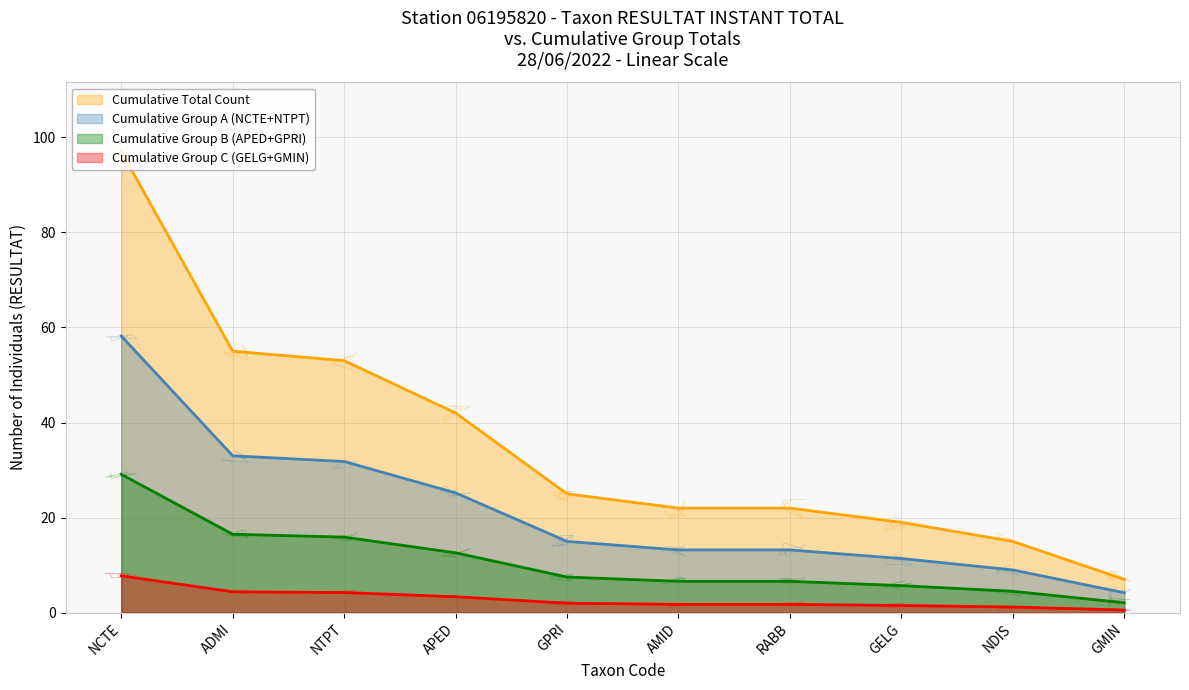

Does the chart have visible grid lines?

Yes